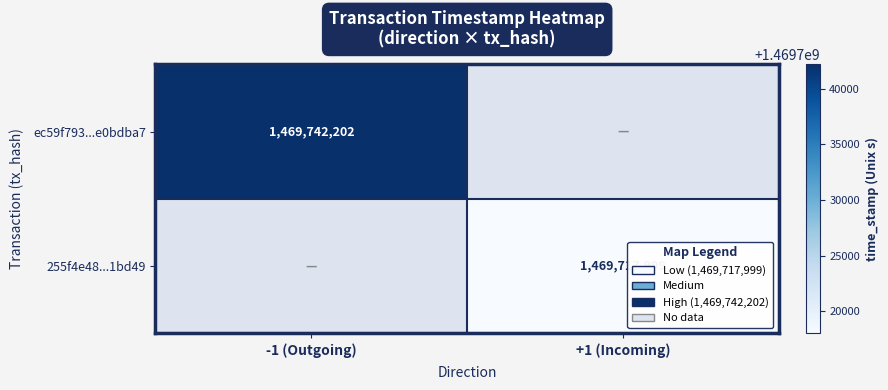

What is the total value across all series at +1 (Incoming)?

1469717999